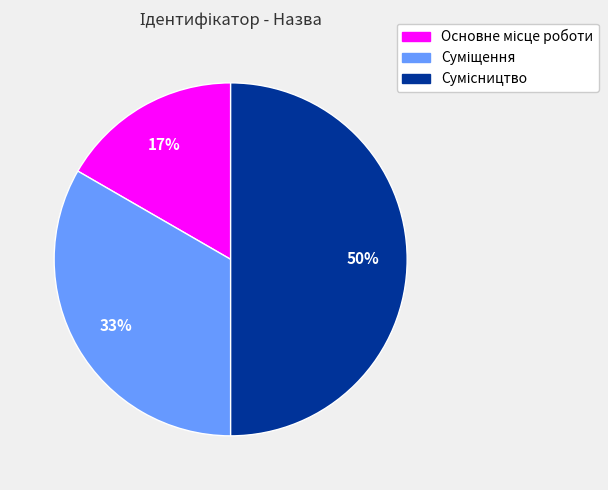

To the nearest percent, what is the difference between the largest and smallest slice percentages?

33%